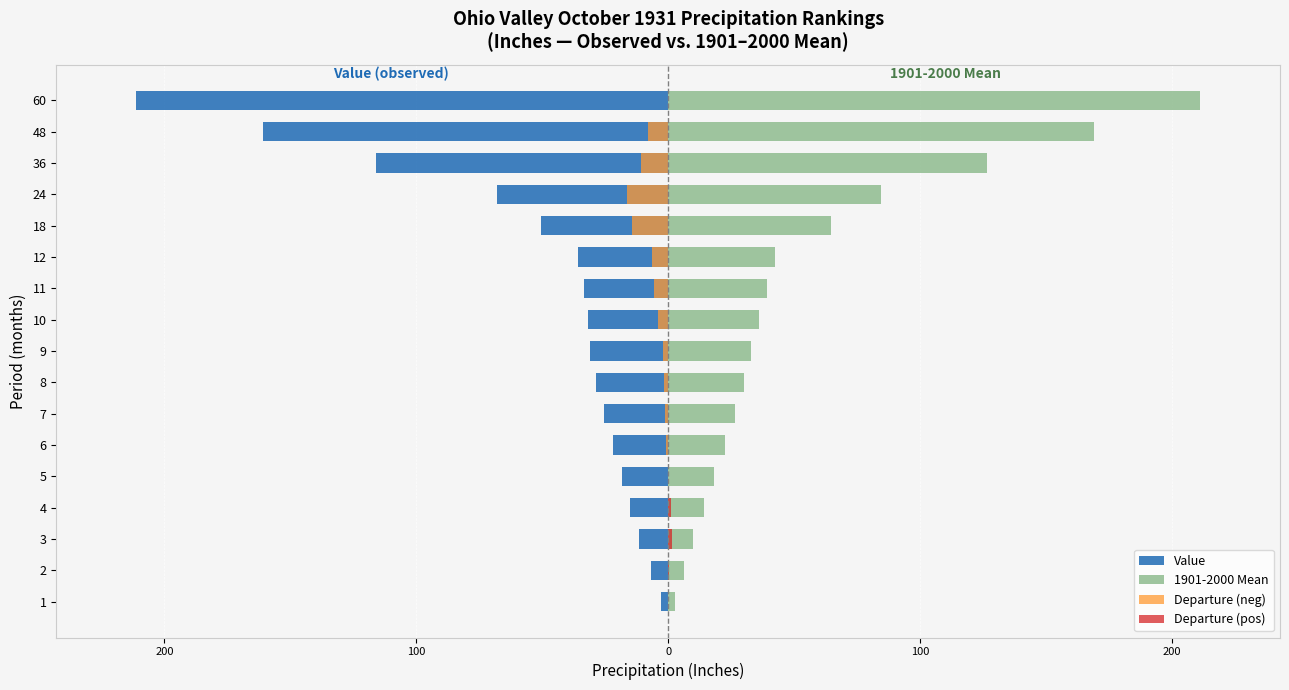

Is it true that Departure (pos) equals -0.7 at 7?

False